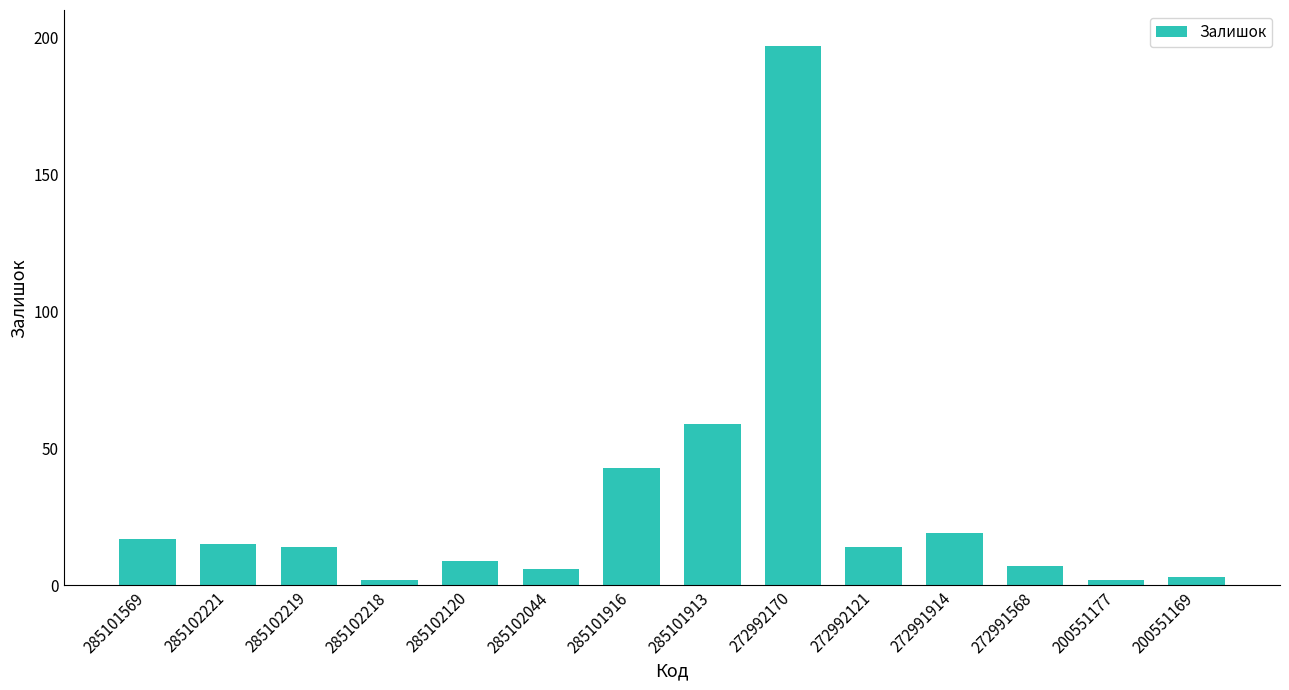

What is the sum of the values at 285101913 and 285102120?

68